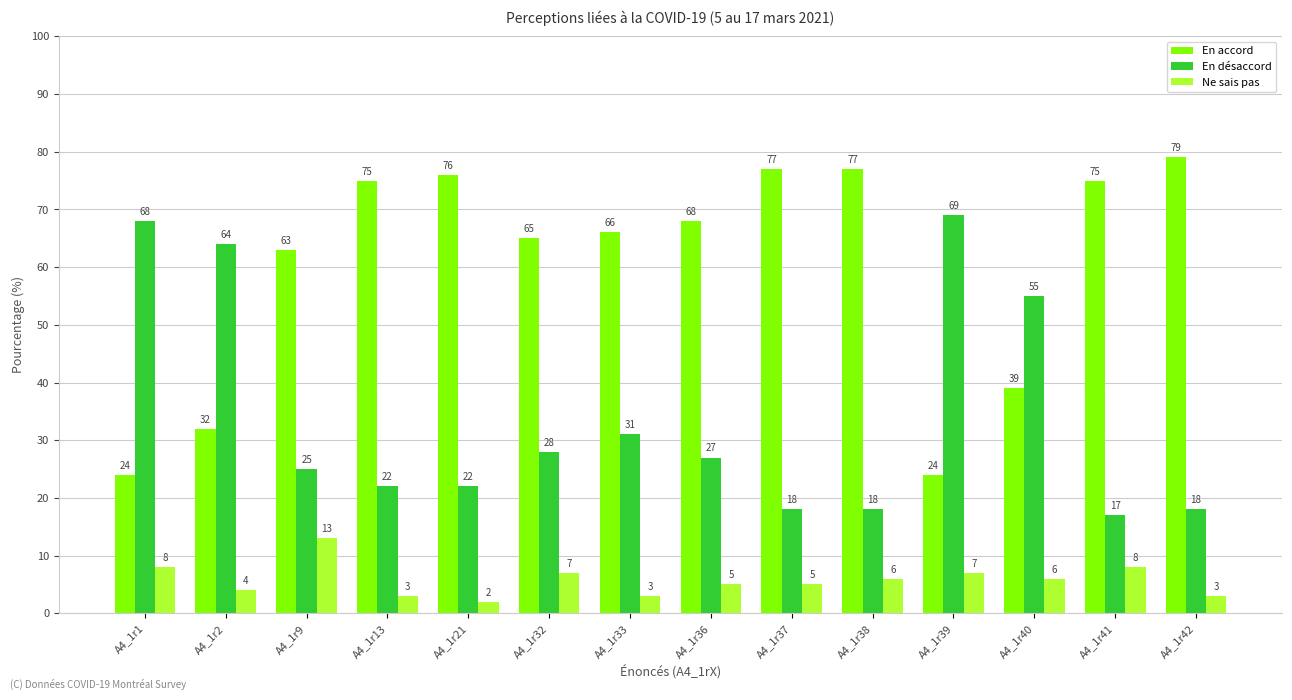

How many groups of bars are there?

14